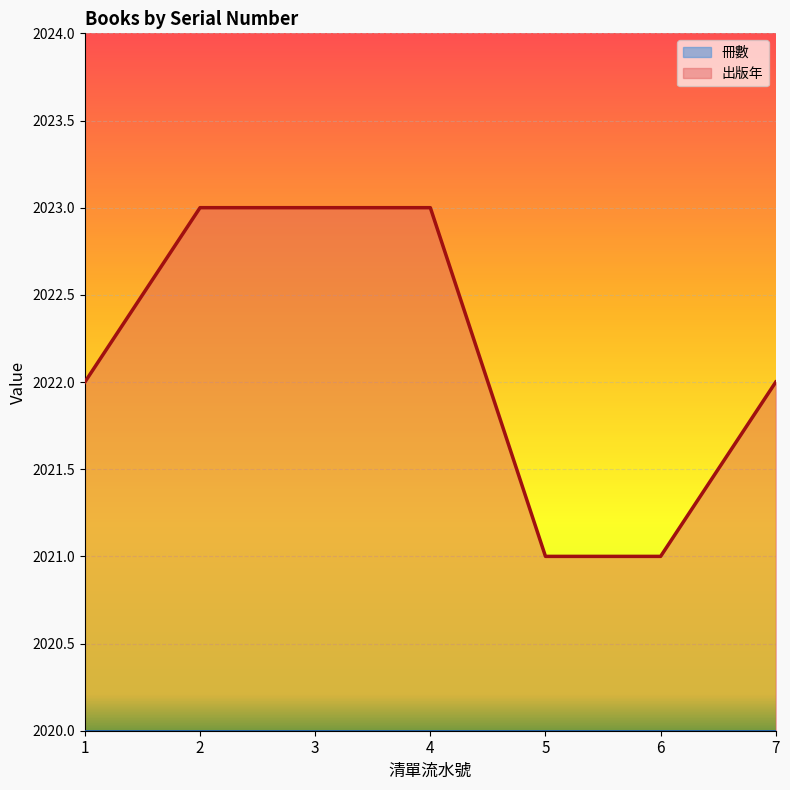

List the labels in order of value, largest first.

2, 3, 4, 1, 7, 5, 6